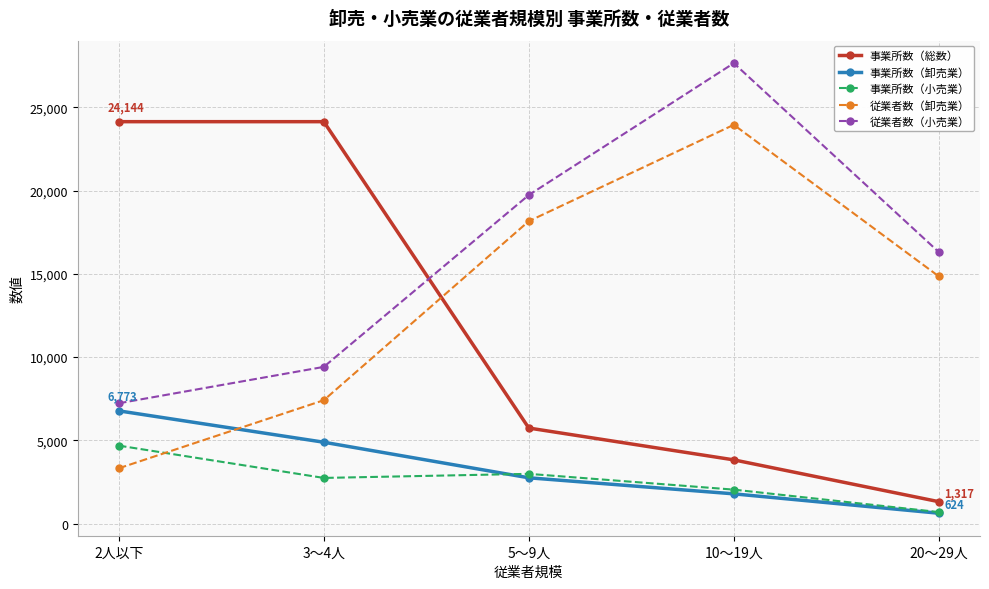

True or false: 事業所数（小売業） has more than 1 interior local peaks.

False